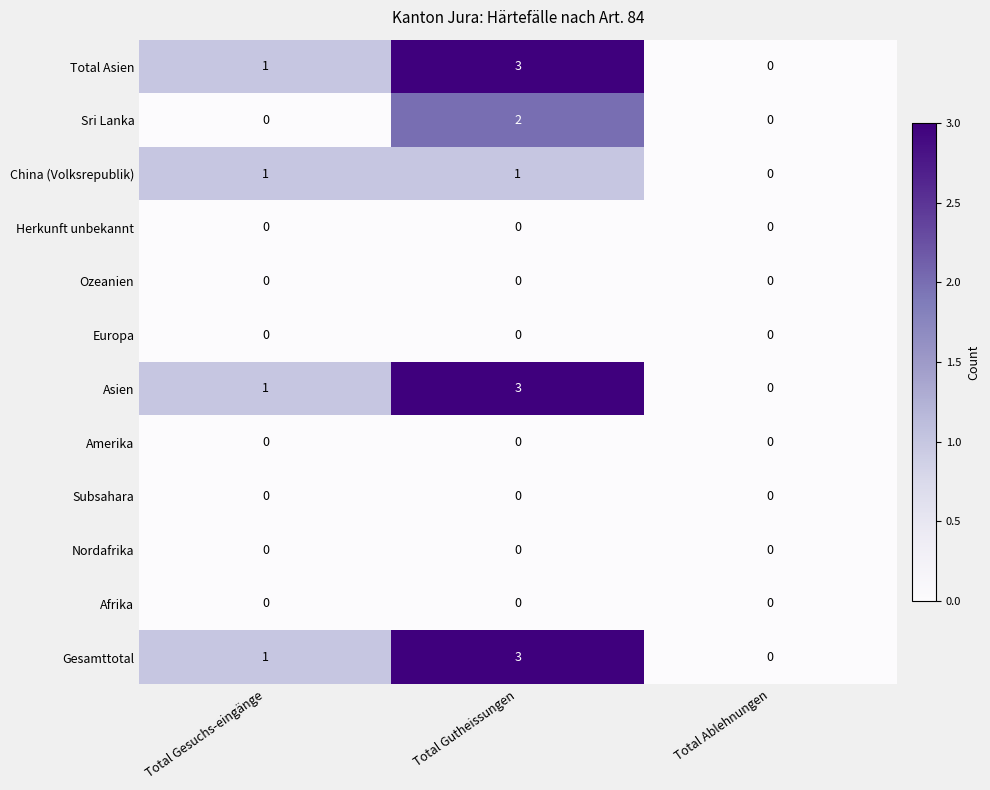

Is it true that Total Asien equals 4 at Total Gutheissungen?

False